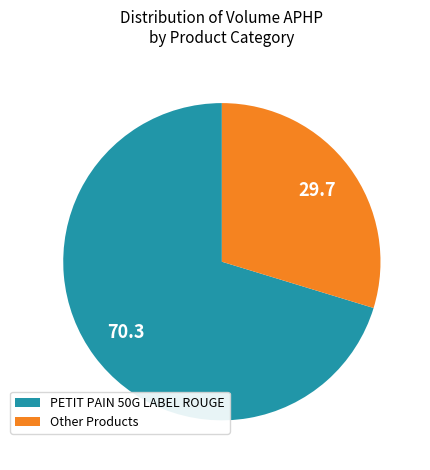

Combined, do Other Products and PETIT PAIN 50G LABEL ROUGE account for over 50%?

Yes